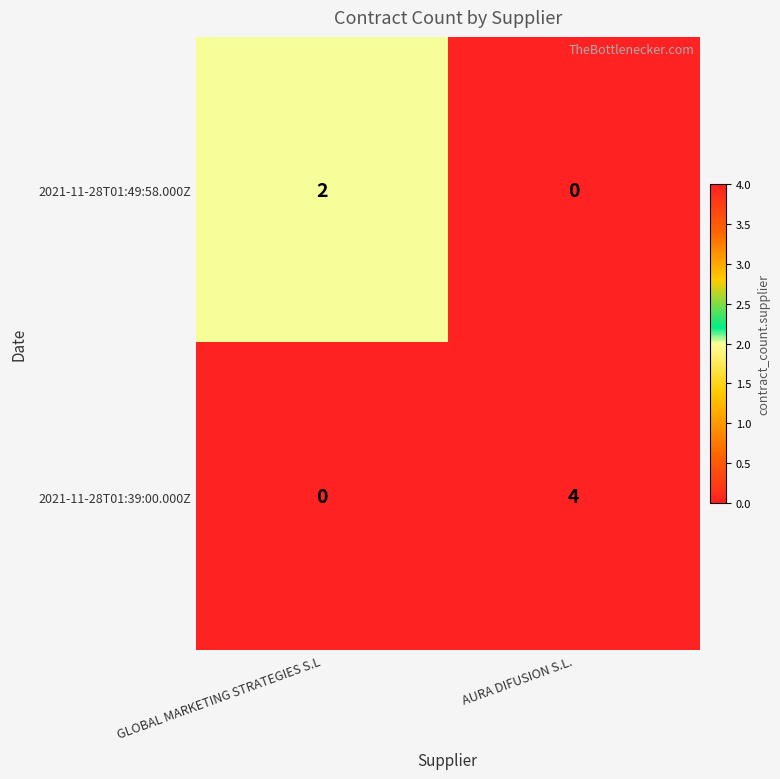

How many values in the 2021-11-28T01:39:00.000Z series are below 4?

1